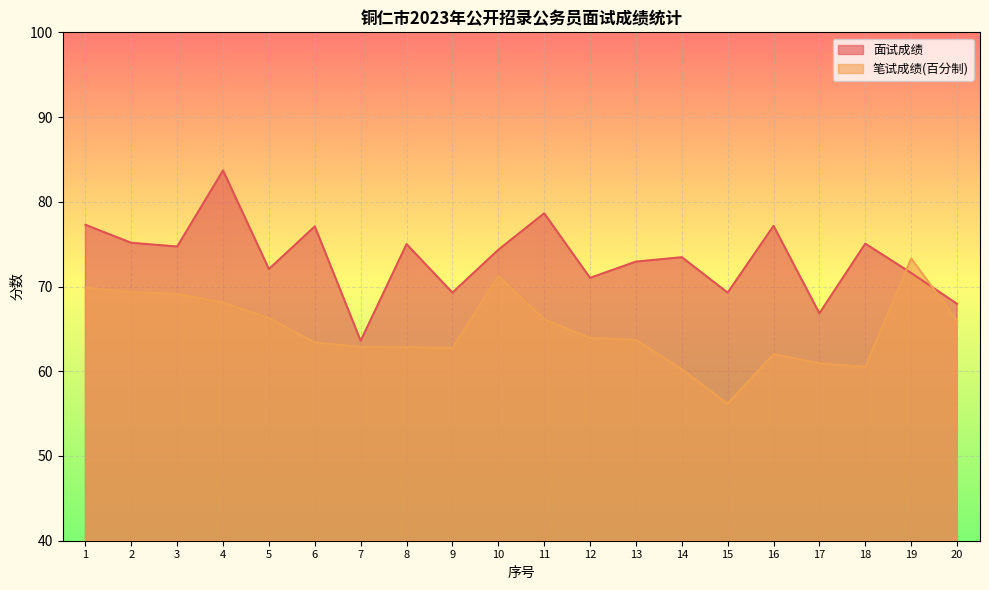

List the series in order of their peak value, highest first.

面试成绩, 笔试成绩(百分制)